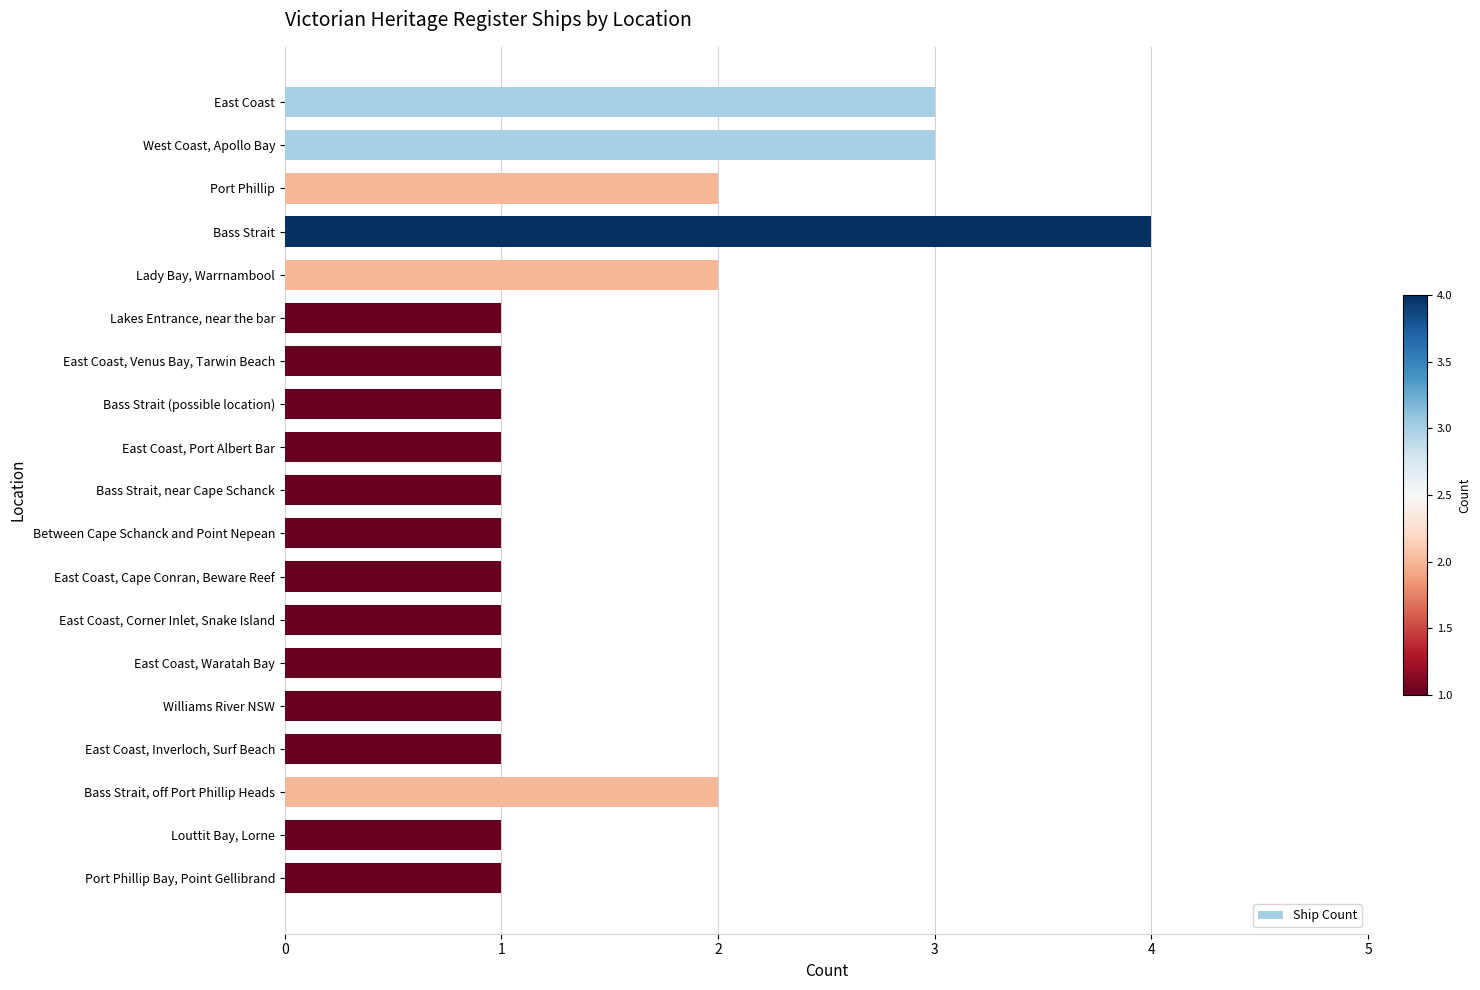

The value at Bass Strait, near Cape Schanck is 1. True or false?

True